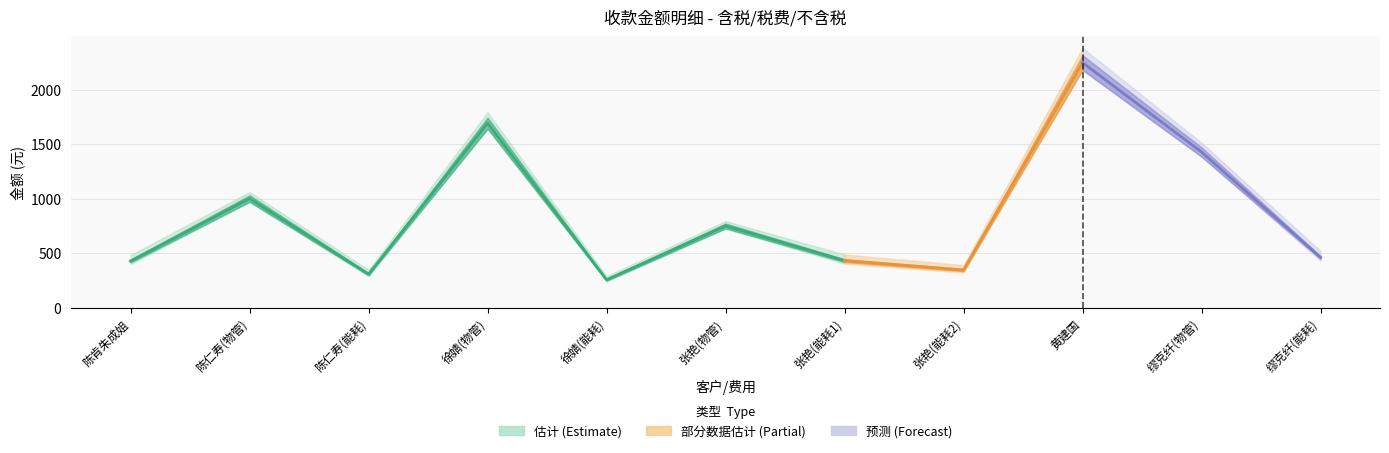

What is the minimum value for 不含税金额?

255.9